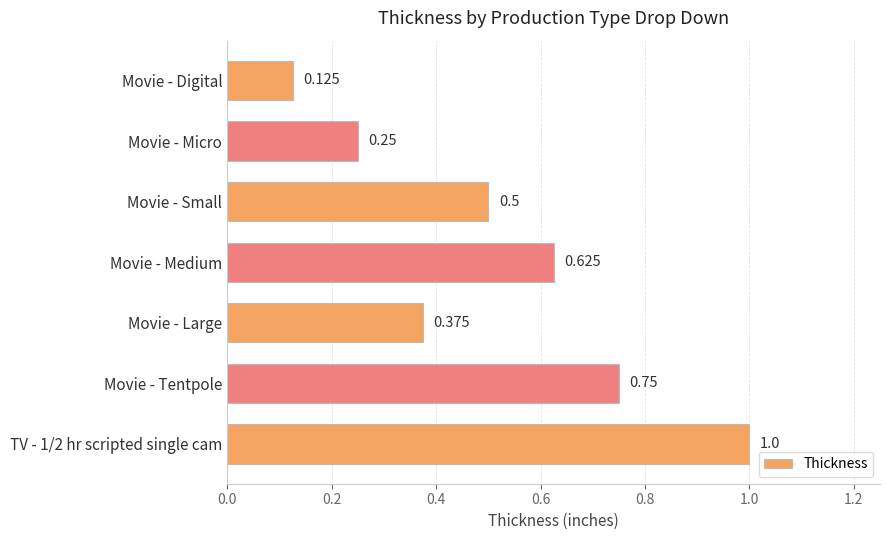

How many bars are there in total?

7